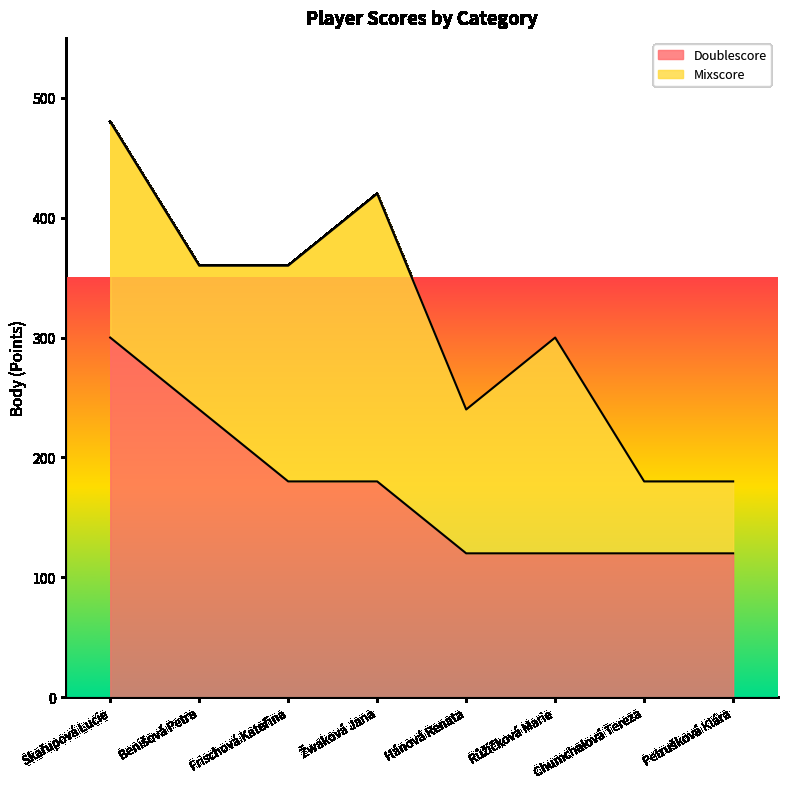

Count the number of values greater than 180.

2